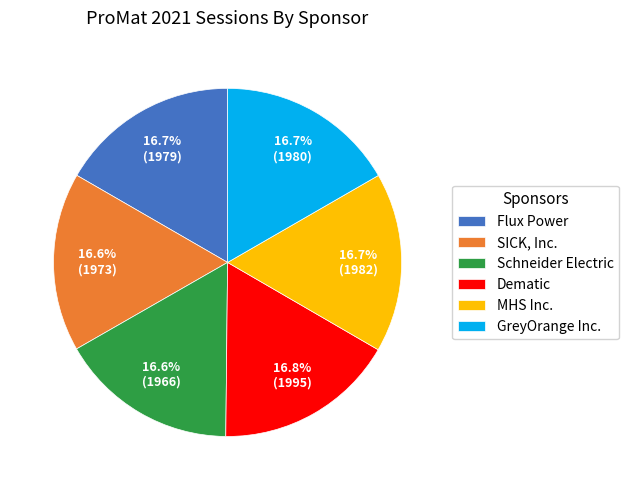

Is Dematic the majority of the pie?

No